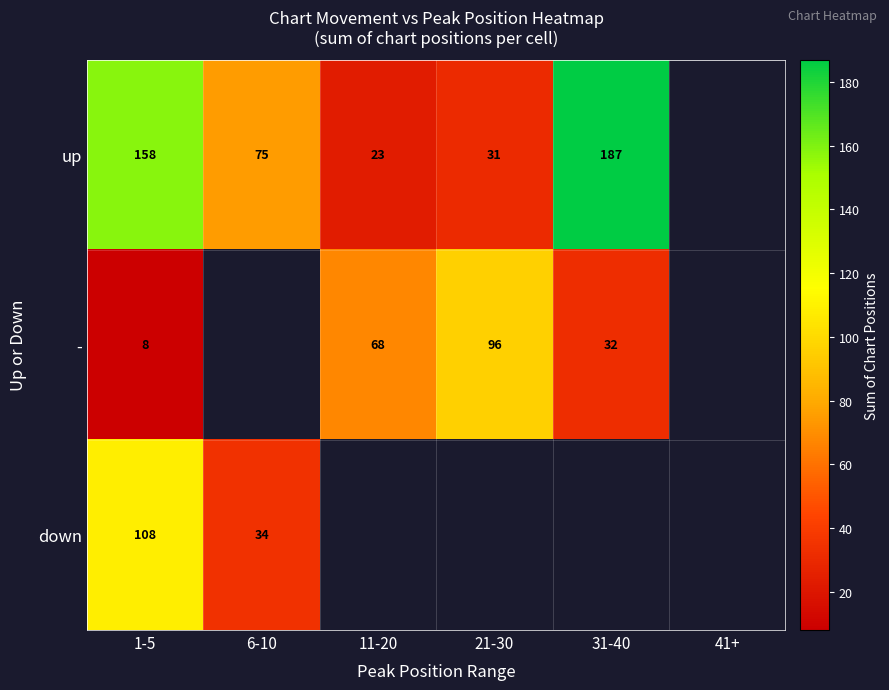

At which category does the chart reach its minimum across all series?

1-5